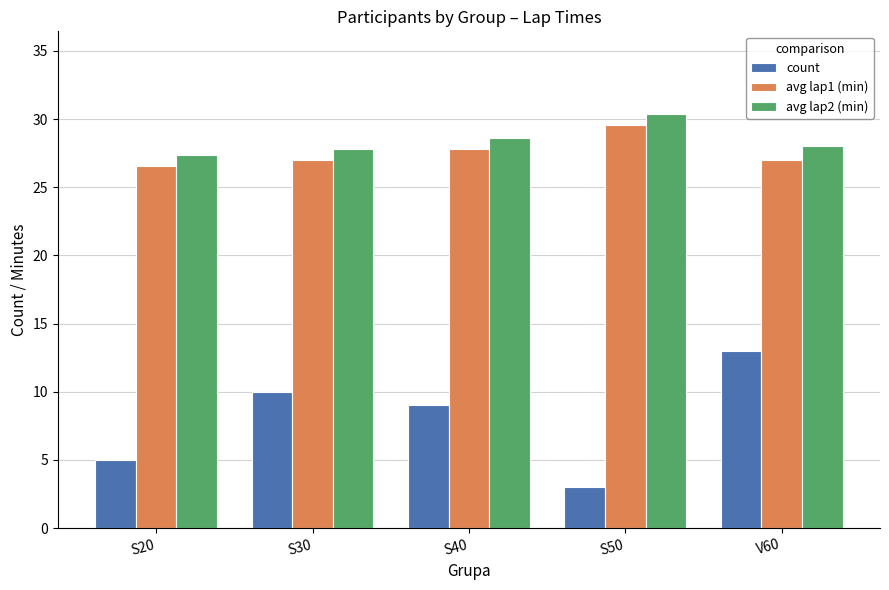

What is the label of the 2nd bar from the left?

S30